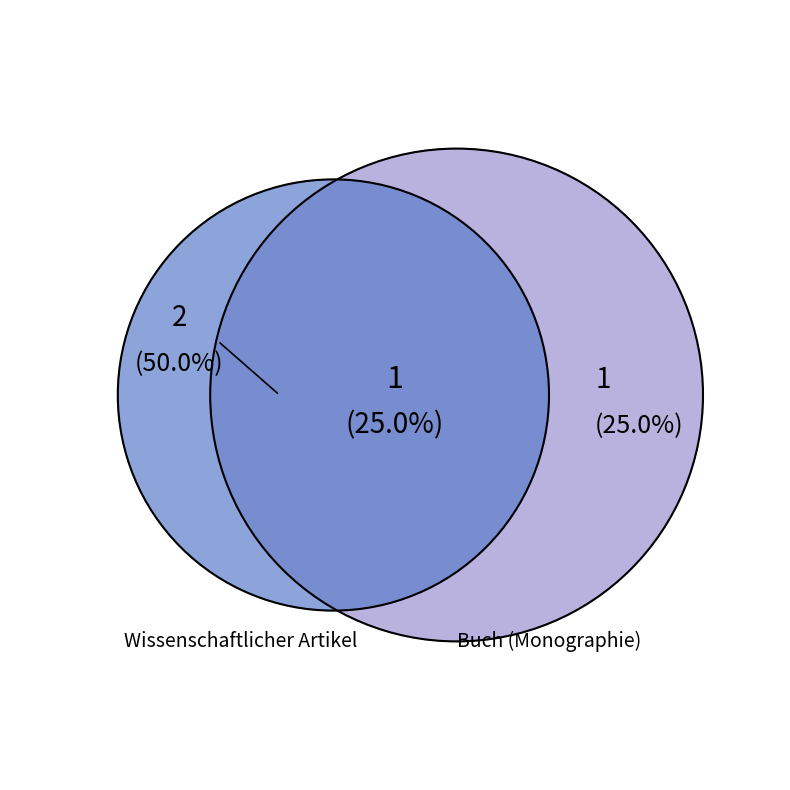

True or false: OPUS4-4469 accounts for 25% of the total.

True